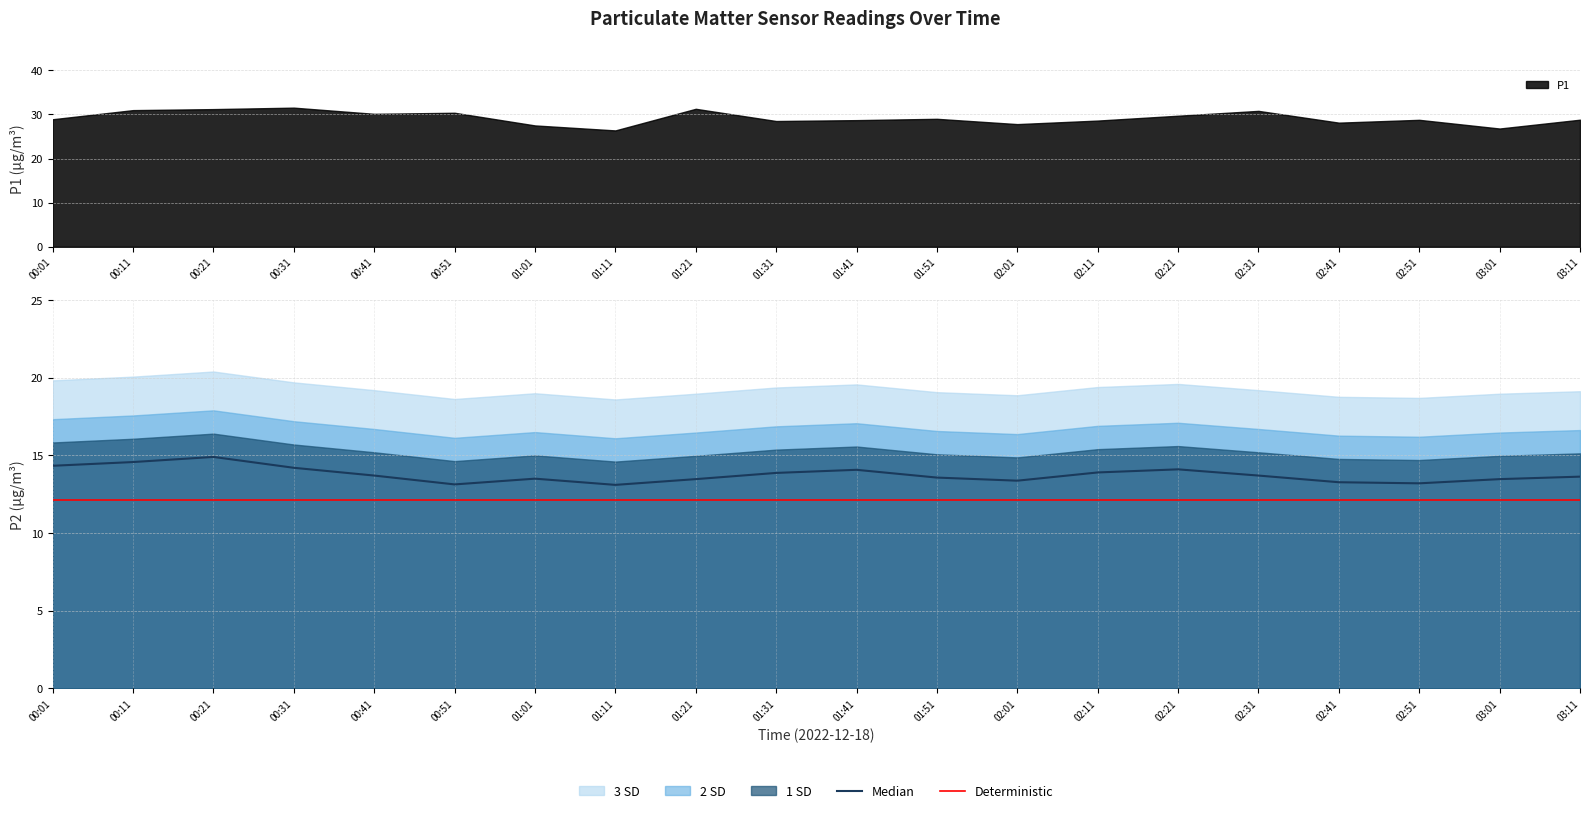

What is the total value across all series at 01:11?

25.2